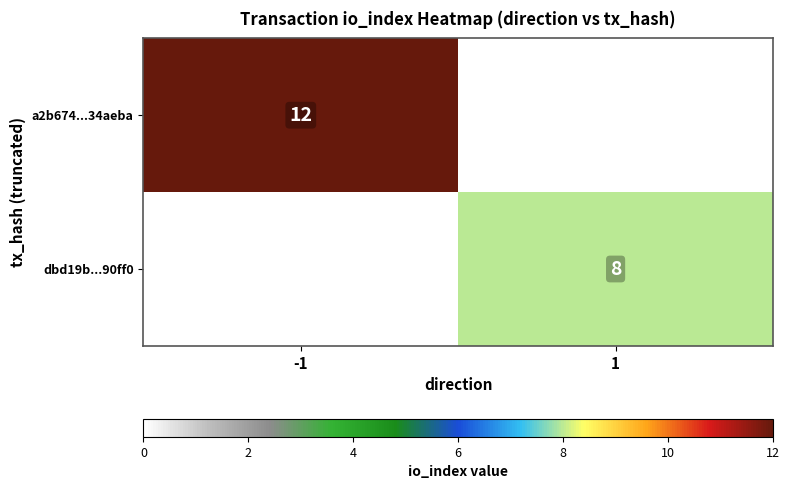

The value of dbd19b...90ff0 at 1 is 8. True or false?

True